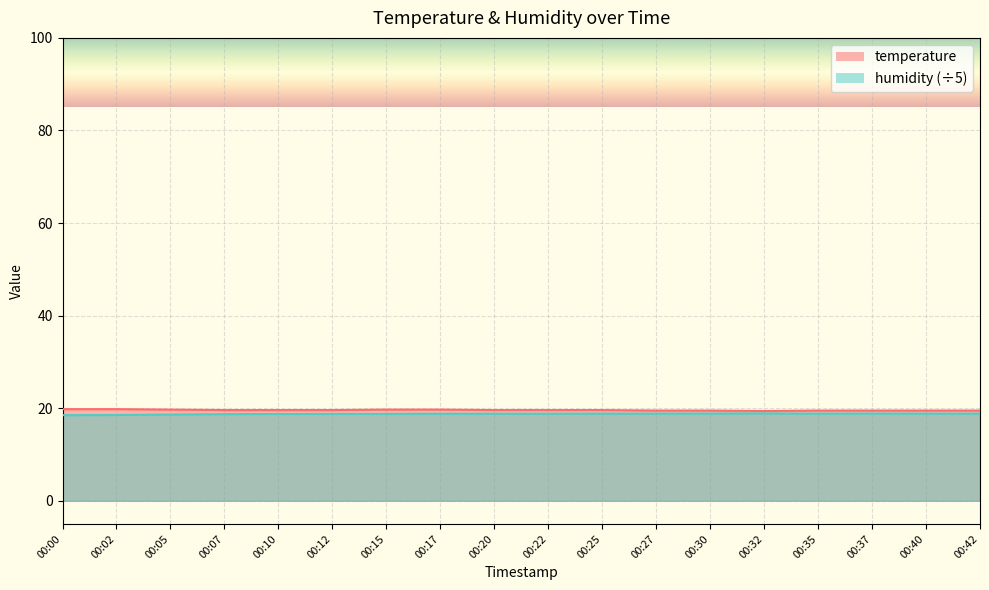

Which category has the highest value across all series?

00:00